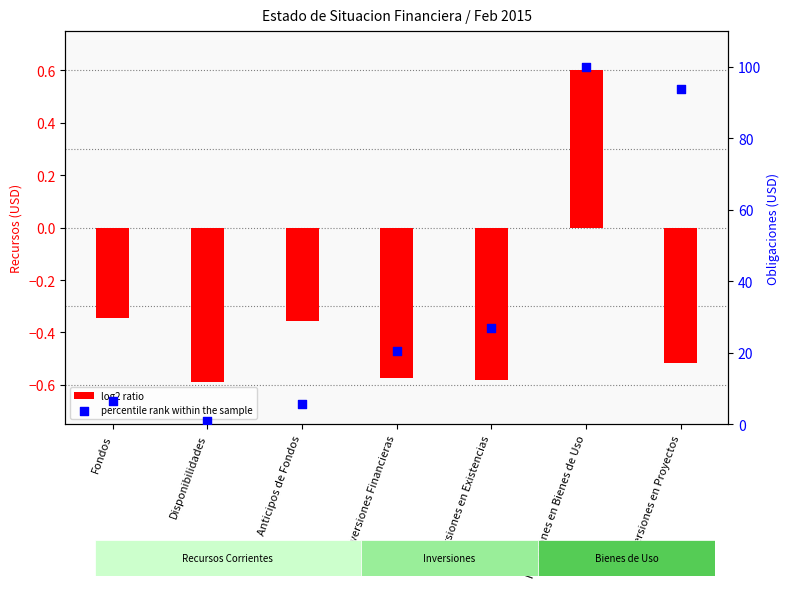

Which series has the widest spread of Y values?

percentile rank within the sample